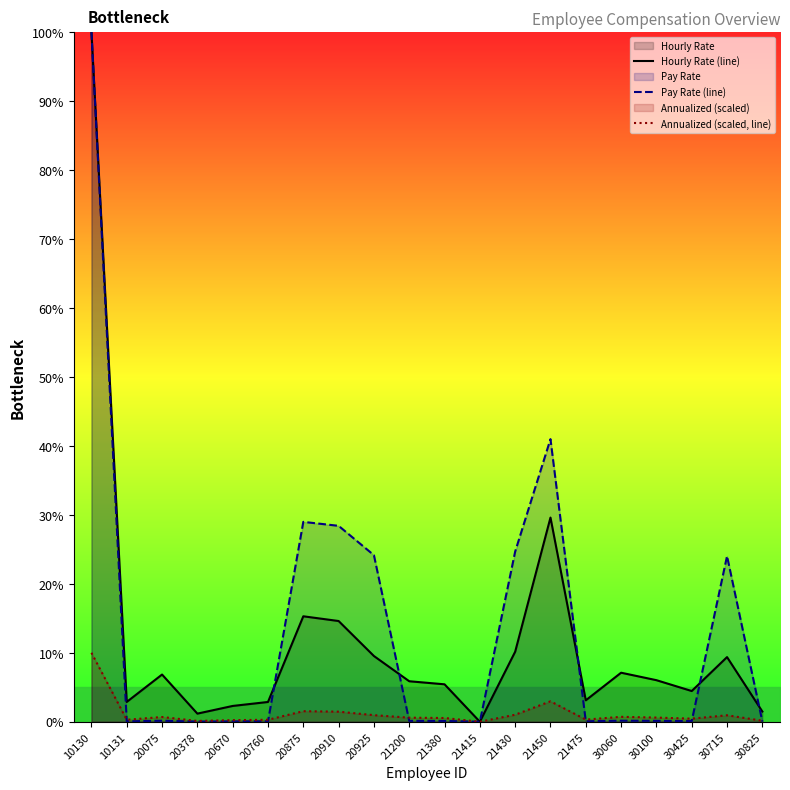

Does the chart display data point markers on the line(s)?

No